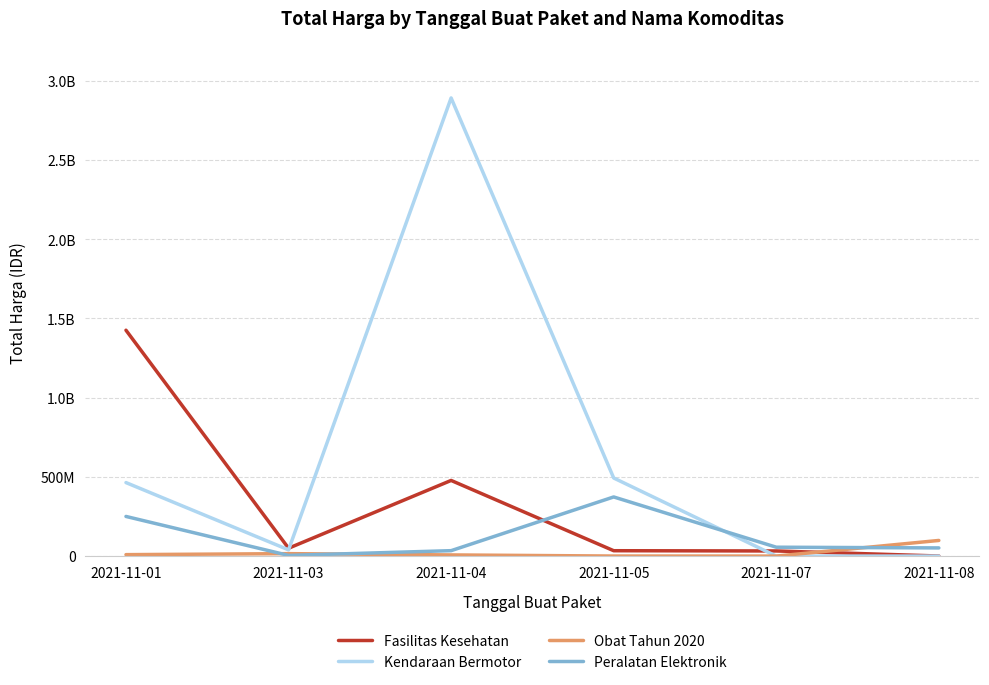

What are all the series names shown in the legend?

Fasilitas Kesehatan, Kendaraan Bermotor, Obat Tahun 2020, Peralatan Elektronik